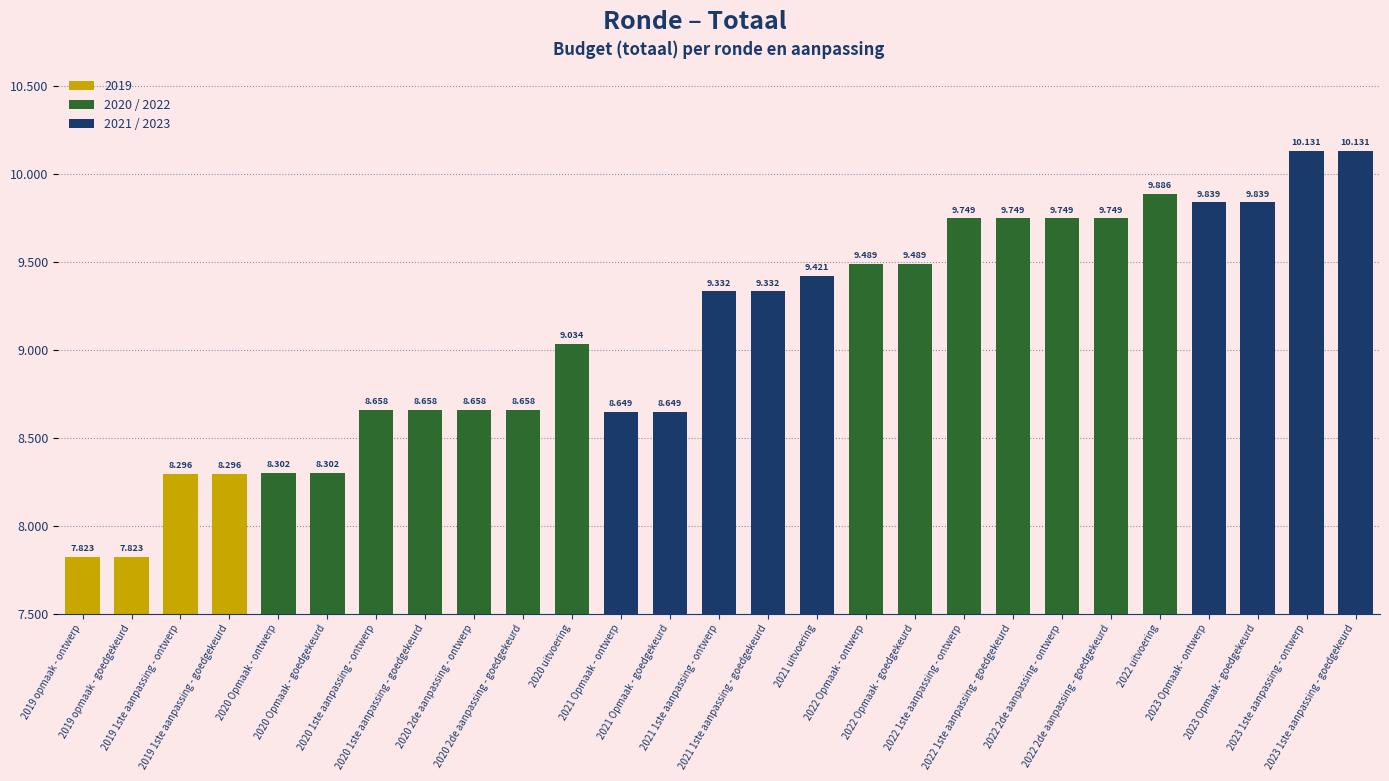

What is the approximate value at 2021 1ste aanpassing - ontwerp?

9332